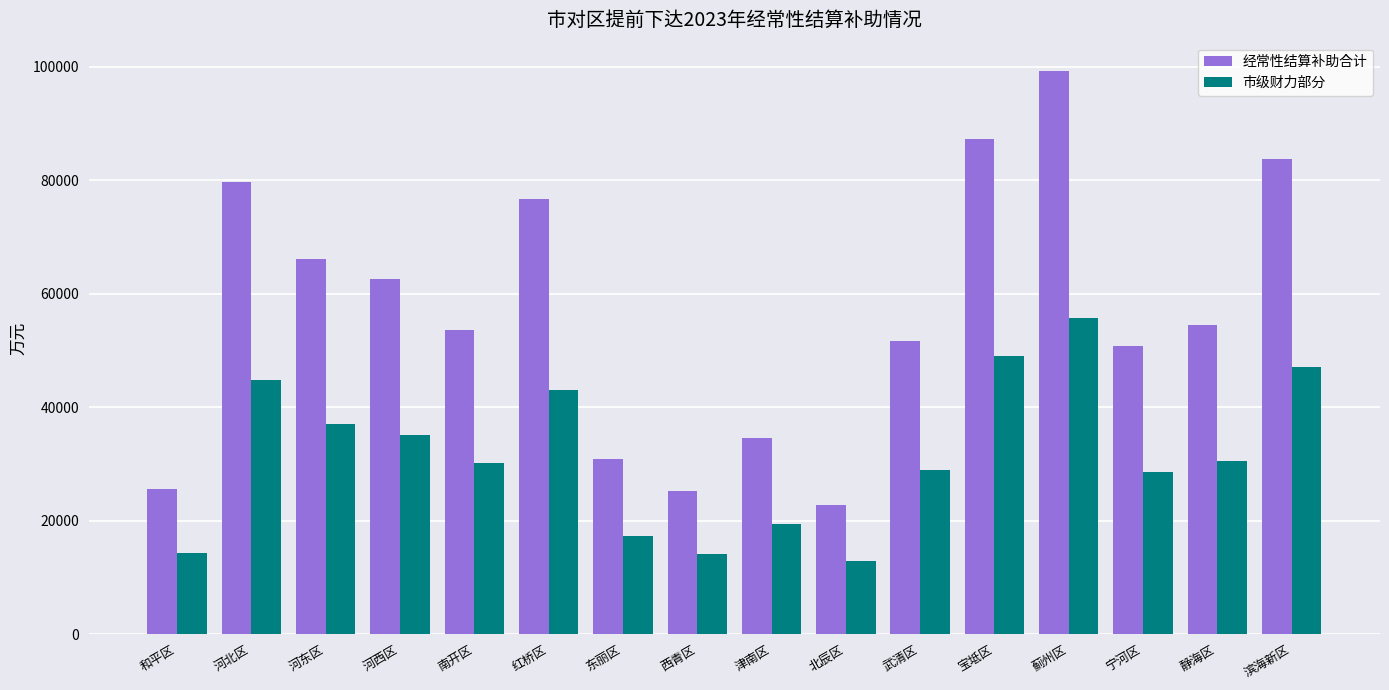

What is the average value of the 市级财力部分 series?

31724